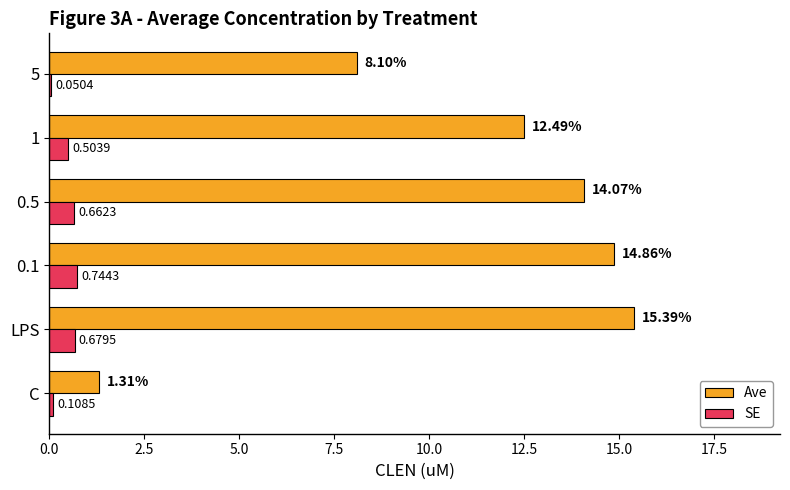

At which category is the sum across all series the highest?

LPS